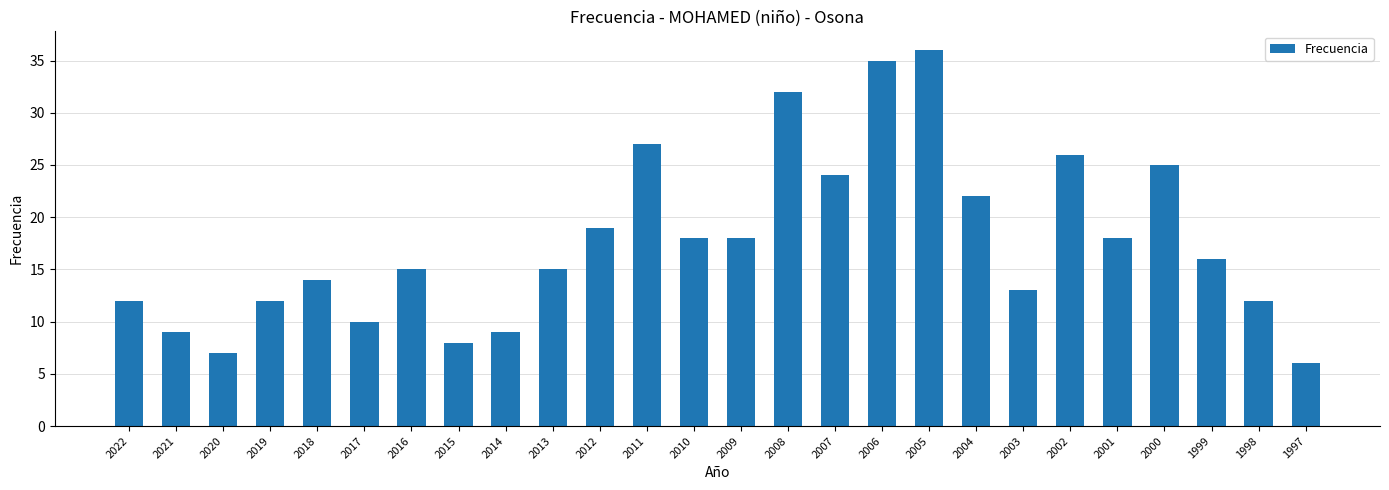

Which category has the highest value across all series?

2005